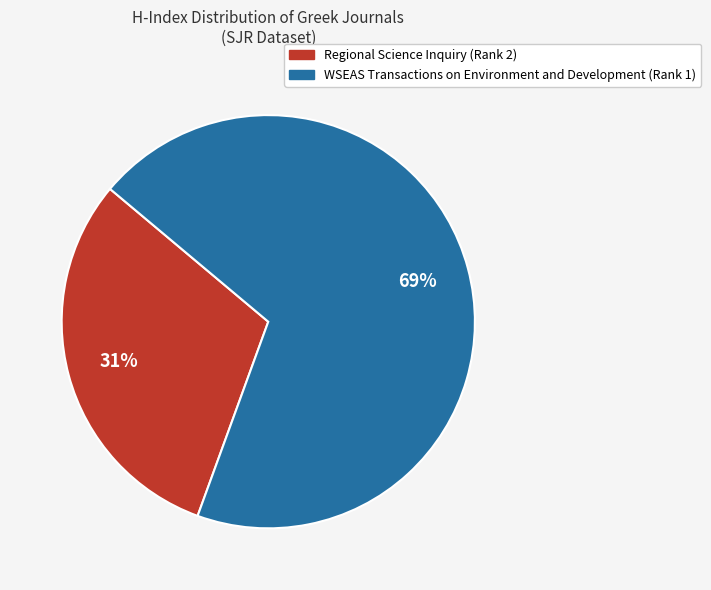

To the nearest percent, what is the combined percentage of WSEAS Transactions on Environment and Development (Rank 1) and Regional Science Inquiry (Rank 2)?

100%